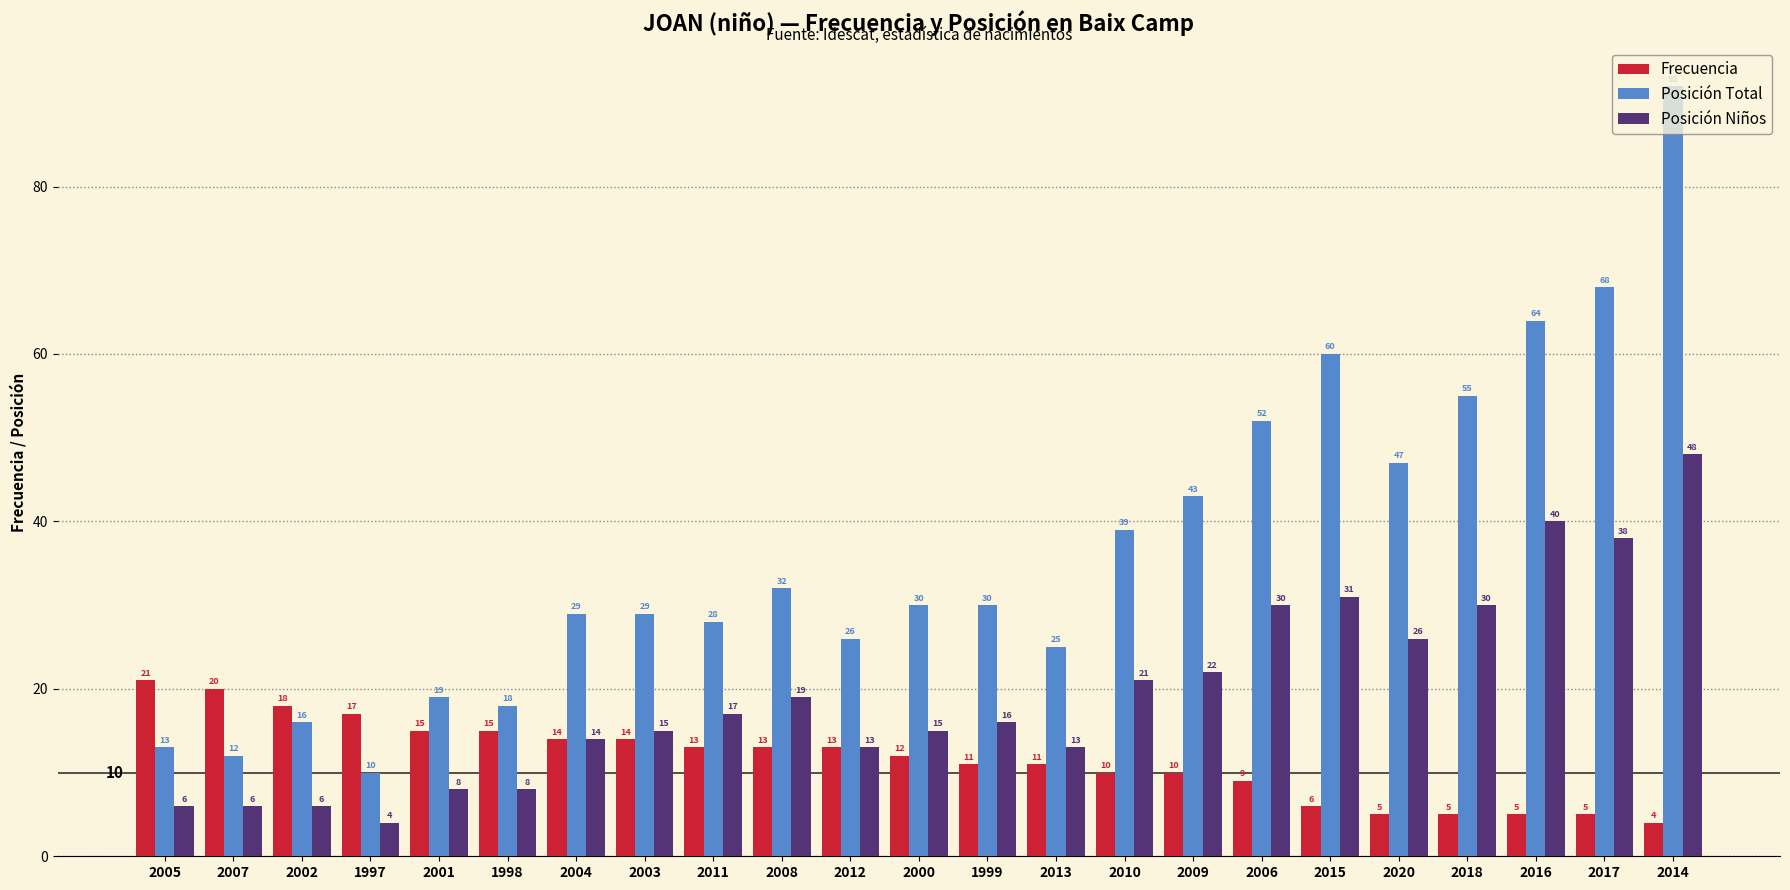

What is the approximate value of Posición Niños at 1998, to the nearest 5?

10